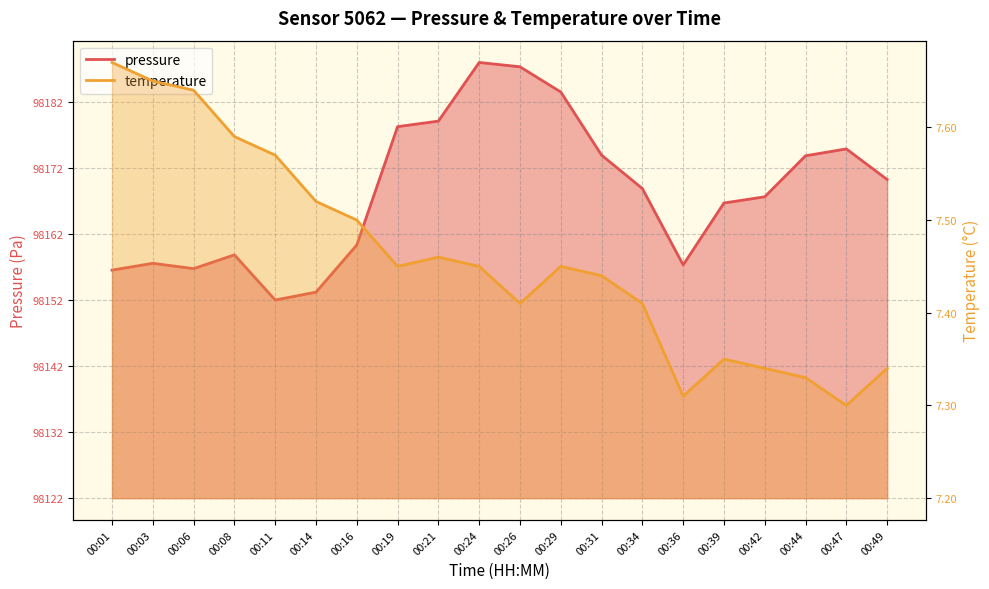

Rank the series by their average value, from highest to lowest.

pressure, temperature